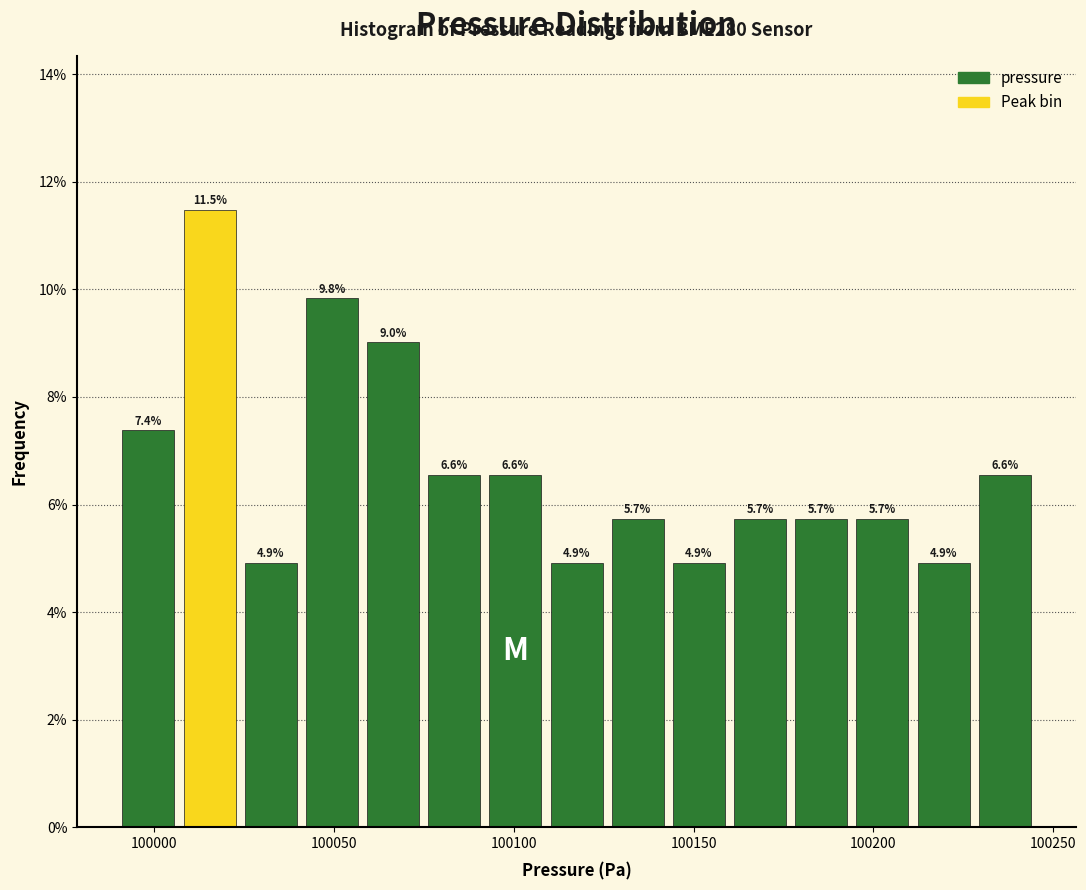

Around what value on the x-axis is the tallest bar? Give the approximate position of its centre, as read against the axis.

100015